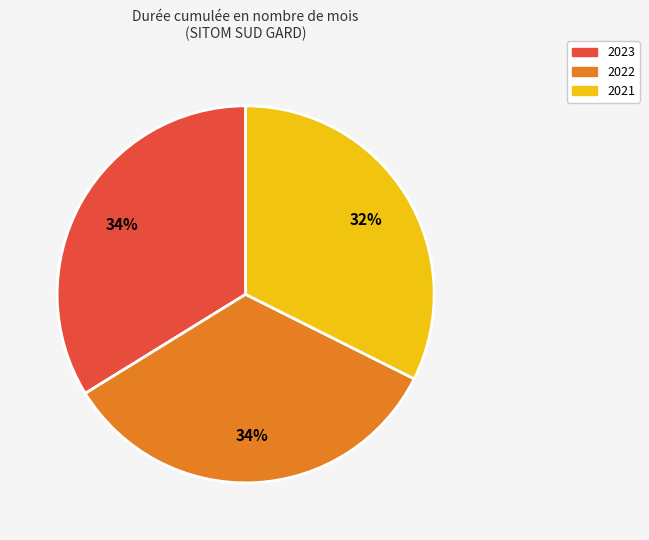

Between 2021 and 2022, which is larger?

2022